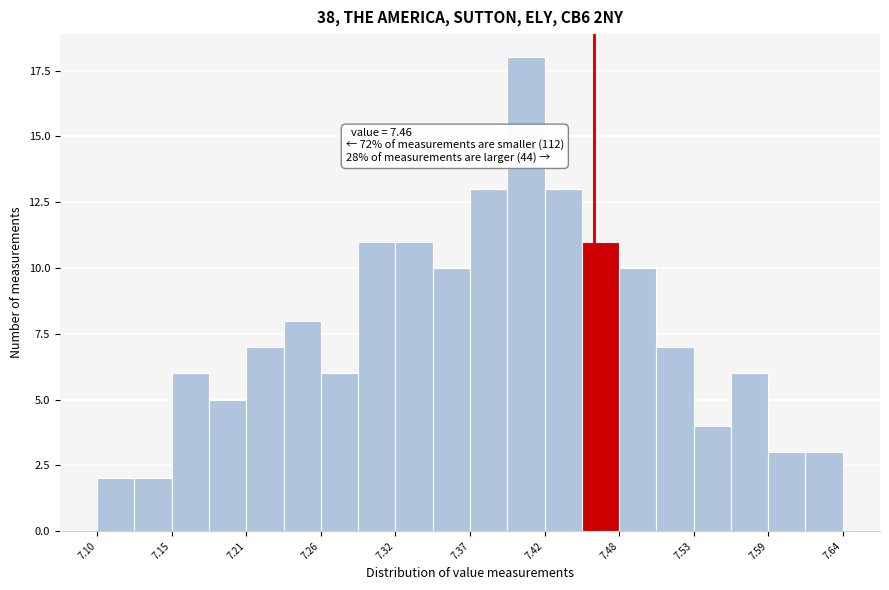

Around what value on the x-axis is the tallest bar? Give the approximate position of its centre, as read against the axis.

7.41